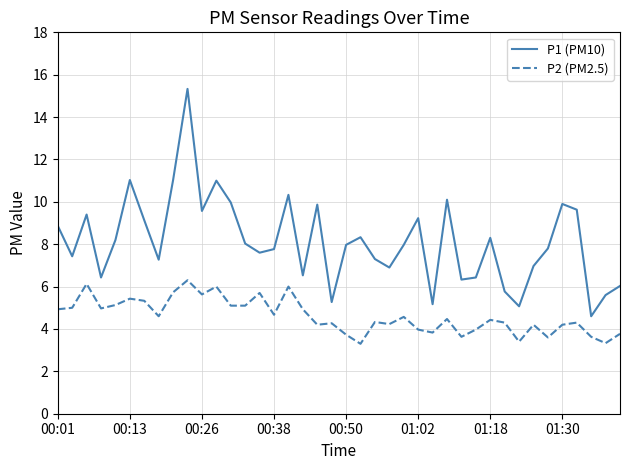

Is this an area chart (filled region under the line)?

No